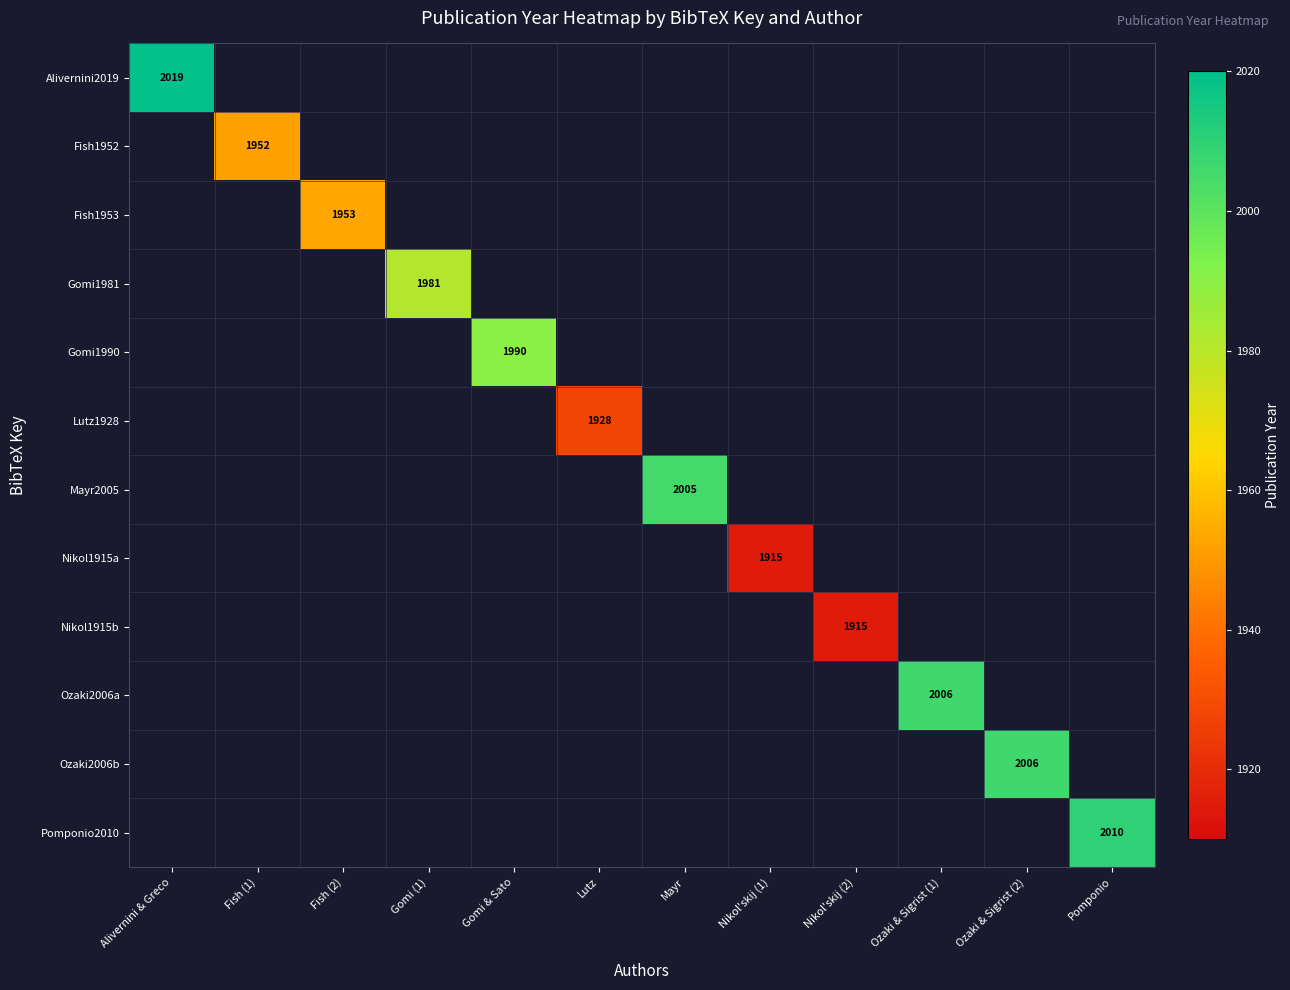

Rank the series at Nikol'skij (2) from lowest to highest value.

Alivernini2019, Fish1952, Fish1953, Gomi1981, Gomi1990, Lutz1928, Mayr2005, Nikol1915a, Nikol1915b, Ozaki2006a, Ozaki2006b, Pomponio2010